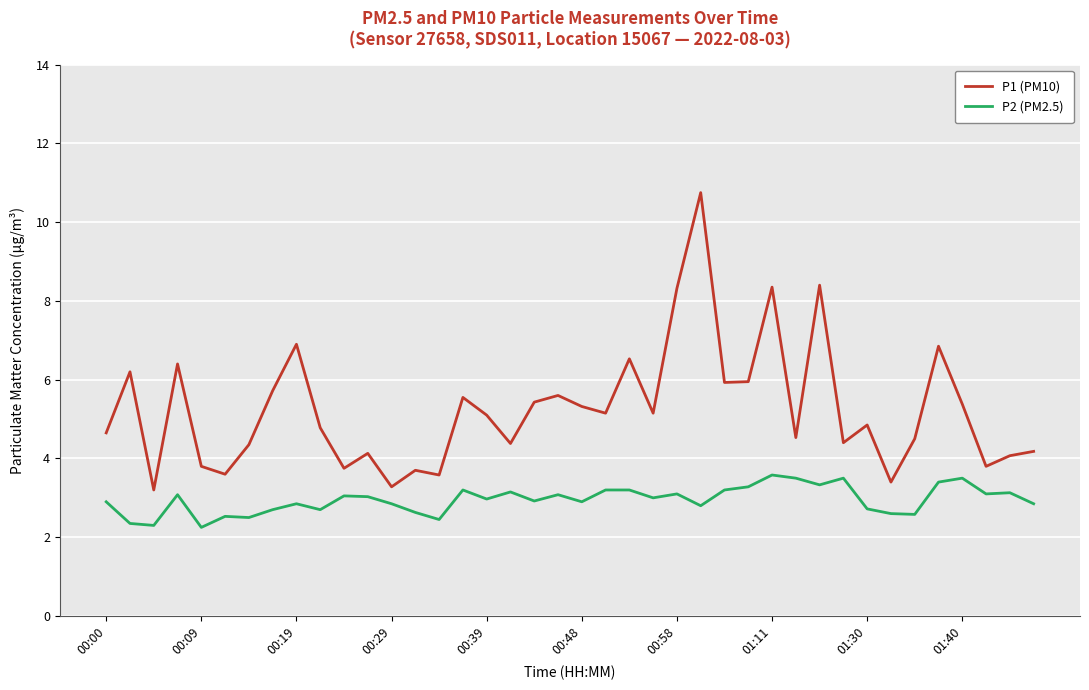

What is the difference between the maximum and minimum values in the P2 (PM2.5) series?

1.3